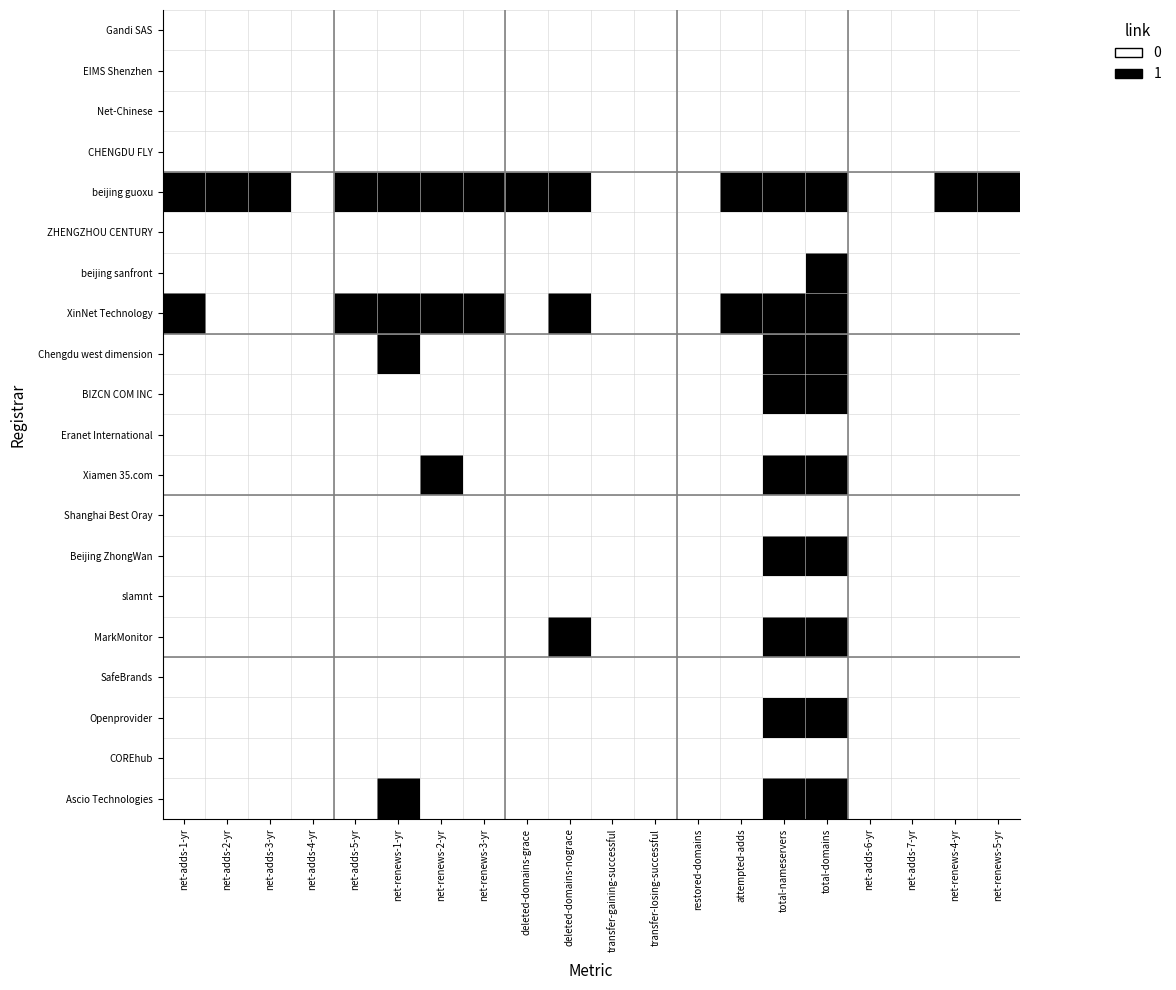

Reading right to left, extract all data points from this chart.

Gandi SAS: net-renews-5-yr=0	net-renews-4-yr=0	net-adds-7-yr=0	net-adds-6-yr=0	total-domains=0	total-nameservers=0	attempted-adds=0	restored-domains=0	transfer-losing-successful=0	transfer-gaining-successful=0	deleted-domains-nograce=0	deleted-domains-grace=0	net-renews-3-yr=0	net-renews-2-yr=0	net-renews-1-yr=0	net-adds-5-yr=0	net-adds-4-yr=0	net-adds-3-yr=0	net-adds-2-yr=0	net-adds-1-yr=0
EIMS Shenzhen: net-renews-5-yr=0	net-renews-4-yr=0	net-adds-7-yr=0	net-adds-6-yr=0	total-domains=0	total-nameservers=0	attempted-adds=0	restored-domains=0	transfer-losing-successful=0	transfer-gaining-successful=0	deleted-domains-nograce=0	deleted-domains-grace=0	net-renews-3-yr=0	net-renews-2-yr=0	net-renews-1-yr=0	net-adds-5-yr=0	net-adds-4-yr=0	net-adds-3-yr=0	net-adds-2-yr=0	net-adds-1-yr=0
Net-Chinese: net-renews-5-yr=0	net-renews-4-yr=0	net-adds-7-yr=0	net-adds-6-yr=0	total-domains=0	total-nameservers=0	attempted-adds=0	restored-domains=0	transfer-losing-successful=0	transfer-gaining-successful=0	deleted-domains-nograce=0	deleted-domains-grace=0	net-renews-3-yr=0	net-renews-2-yr=0	net-renews-1-yr=0	net-adds-5-yr=0	net-adds-4-yr=0	net-adds-3-yr=0	net-adds-2-yr=0	net-adds-1-yr=0
CHENGDU FLY: net-renews-5-yr=0	net-renews-4-yr=0	net-adds-7-yr=0	net-adds-6-yr=0	total-domains=0	total-nameservers=0	attempted-adds=0	restored-domains=0	transfer-losing-successful=0	transfer-gaining-successful=0	deleted-domains-nograce=0	deleted-domains-grace=0	net-renews-3-yr=0	net-renews-2-yr=0	net-renews-1-yr=0	net-adds-5-yr=0	net-adds-4-yr=0	net-adds-3-yr=0	net-adds-2-yr=0	net-adds-1-yr=0
beijing guoxu: net-renews-5-yr=1	net-renews-4-yr=1	net-adds-7-yr=0	net-adds-6-yr=0	total-domains=1	total-nameservers=1	attempted-adds=1	restored-domains=0	transfer-losing-successful=0	transfer-gaining-successful=0	deleted-domains-nograce=1	deleted-domains-grace=1	net-renews-3-yr=1	net-renews-2-yr=1	net-renews-1-yr=1	net-adds-5-yr=1	net-adds-4-yr=0	net-adds-3-yr=1	net-adds-2-yr=1	net-adds-1-yr=1
ZHENGZHOU CENTURY: net-renews-5-yr=0	net-renews-4-yr=0	net-adds-7-yr=0	net-adds-6-yr=0	total-domains=0	total-nameservers=0	attempted-adds=0	restored-domains=0	transfer-losing-successful=0	transfer-gaining-successful=0	deleted-domains-nograce=0	deleted-domains-grace=0	net-renews-3-yr=0	net-renews-2-yr=0	net-renews-1-yr=0	net-adds-5-yr=0	net-adds-4-yr=0	net-adds-3-yr=0	net-adds-2-yr=0	net-adds-1-yr=0
beijing sanfront: net-renews-5-yr=0	net-renews-4-yr=0	net-adds-7-yr=0	net-adds-6-yr=0	total-domains=1	total-nameservers=0	attempted-adds=0	restored-domains=0	transfer-losing-successful=0	transfer-gaining-successful=0	deleted-domains-nograce=0	deleted-domains-grace=0	net-renews-3-yr=0	net-renews-2-yr=0	net-renews-1-yr=0	net-adds-5-yr=0	net-adds-4-yr=0	net-adds-3-yr=0	net-adds-2-yr=0	net-adds-1-yr=0
XinNet Technology: net-renews-5-yr=0	net-renews-4-yr=0	net-adds-7-yr=0	net-adds-6-yr=0	total-domains=1	total-nameservers=1	attempted-adds=1	restored-domains=0	transfer-losing-successful=0	transfer-gaining-successful=0	deleted-domains-nograce=1	deleted-domains-grace=0	net-renews-3-yr=1	net-renews-2-yr=1	net-renews-1-yr=1	net-adds-5-yr=1	net-adds-4-yr=0	net-adds-3-yr=0	net-adds-2-yr=0	net-adds-1-yr=1
Chengdu west dimension: net-renews-5-yr=0	net-renews-4-yr=0	net-adds-7-yr=0	net-adds-6-yr=0	total-domains=1	total-nameservers=1	attempted-adds=0	restored-domains=0	transfer-losing-successful=0	transfer-gaining-successful=0	deleted-domains-nograce=0	deleted-domains-grace=0	net-renews-3-yr=0	net-renews-2-yr=0	net-renews-1-yr=1	net-adds-5-yr=0	net-adds-4-yr=0	net-adds-3-yr=0	net-adds-2-yr=0	net-adds-1-yr=0
BIZCN COM INC: net-renews-5-yr=0	net-renews-4-yr=0	net-adds-7-yr=0	net-adds-6-yr=0	total-domains=1	total-nameservers=1	attempted-adds=0	restored-domains=0	transfer-losing-successful=0	transfer-gaining-successful=0	deleted-domains-nograce=0	deleted-domains-grace=0	net-renews-3-yr=0	net-renews-2-yr=0	net-renews-1-yr=0	net-adds-5-yr=0	net-adds-4-yr=0	net-adds-3-yr=0	net-adds-2-yr=0	net-adds-1-yr=0
Eranet International: net-renews-5-yr=0	net-renews-4-yr=0	net-adds-7-yr=0	net-adds-6-yr=0	total-domains=0	total-nameservers=0	attempted-adds=0	restored-domains=0	transfer-losing-successful=0	transfer-gaining-successful=0	deleted-domains-nograce=0	deleted-domains-grace=0	net-renews-3-yr=0	net-renews-2-yr=0	net-renews-1-yr=0	net-adds-5-yr=0	net-adds-4-yr=0	net-adds-3-yr=0	net-adds-2-yr=0	net-adds-1-yr=0
Xiamen 35.com: net-renews-5-yr=0	net-renews-4-yr=0	net-adds-7-yr=0	net-adds-6-yr=0	total-domains=1	total-nameservers=1	attempted-adds=0	restored-domains=0	transfer-losing-successful=0	transfer-gaining-successful=0	deleted-domains-nograce=0	deleted-domains-grace=0	net-renews-3-yr=0	net-renews-2-yr=1	net-renews-1-yr=0	net-adds-5-yr=0	net-adds-4-yr=0	net-adds-3-yr=0	net-adds-2-yr=0	net-adds-1-yr=0
Shanghai Best Oray: net-renews-5-yr=0	net-renews-4-yr=0	net-adds-7-yr=0	net-adds-6-yr=0	total-domains=0	total-nameservers=0	attempted-adds=0	restored-domains=0	transfer-losing-successful=0	transfer-gaining-successful=0	deleted-domains-nograce=0	deleted-domains-grace=0	net-renews-3-yr=0	net-renews-2-yr=0	net-renews-1-yr=0	net-adds-5-yr=0	net-adds-4-yr=0	net-adds-3-yr=0	net-adds-2-yr=0	net-adds-1-yr=0
Beijing ZhongWan: net-renews-5-yr=0	net-renews-4-yr=0	net-adds-7-yr=0	net-adds-6-yr=0	total-domains=1	total-nameservers=1	attempted-adds=0	restored-domains=0	transfer-losing-successful=0	transfer-gaining-successful=0	deleted-domains-nograce=0	deleted-domains-grace=0	net-renews-3-yr=0	net-renews-2-yr=0	net-renews-1-yr=0	net-adds-5-yr=0	net-adds-4-yr=0	net-adds-3-yr=0	net-adds-2-yr=0	net-adds-1-yr=0
slamnt: net-renews-5-yr=0	net-renews-4-yr=0	net-adds-7-yr=0	net-adds-6-yr=0	total-domains=0	total-nameservers=0	attempted-adds=0	restored-domains=0	transfer-losing-successful=0	transfer-gaining-successful=0	deleted-domains-nograce=0	deleted-domains-grace=0	net-renews-3-yr=0	net-renews-2-yr=0	net-renews-1-yr=0	net-adds-5-yr=0	net-adds-4-yr=0	net-adds-3-yr=0	net-adds-2-yr=0	net-adds-1-yr=0
MarkMonitor: net-renews-5-yr=0	net-renews-4-yr=0	net-adds-7-yr=0	net-adds-6-yr=0	total-domains=1	total-nameservers=1	attempted-adds=0	restored-domains=0	transfer-losing-successful=0	transfer-gaining-successful=0	deleted-domains-nograce=1	deleted-domains-grace=0	net-renews-3-yr=0	net-renews-2-yr=0	net-renews-1-yr=0	net-adds-5-yr=0	net-adds-4-yr=0	net-adds-3-yr=0	net-adds-2-yr=0	net-adds-1-yr=0
SafeBrands: net-renews-5-yr=0	net-renews-4-yr=0	net-adds-7-yr=0	net-adds-6-yr=0	total-domains=0	total-nameservers=0	attempted-adds=0	restored-domains=0	transfer-losing-successful=0	transfer-gaining-successful=0	deleted-domains-nograce=0	deleted-domains-grace=0	net-renews-3-yr=0	net-renews-2-yr=0	net-renews-1-yr=0	net-adds-5-yr=0	net-adds-4-yr=0	net-adds-3-yr=0	net-adds-2-yr=0	net-adds-1-yr=0
Openprovider: net-renews-5-yr=0	net-renews-4-yr=0	net-adds-7-yr=0	net-adds-6-yr=0	total-domains=1	total-nameservers=1	attempted-adds=0	restored-domains=0	transfer-losing-successful=0	transfer-gaining-successful=0	deleted-domains-nograce=0	deleted-domains-grace=0	net-renews-3-yr=0	net-renews-2-yr=0	net-renews-1-yr=0	net-adds-5-yr=0	net-adds-4-yr=0	net-adds-3-yr=0	net-adds-2-yr=0	net-adds-1-yr=0
COREhub: net-renews-5-yr=0	net-renews-4-yr=0	net-adds-7-yr=0	net-adds-6-yr=0	total-domains=0	total-nameservers=0	attempted-adds=0	restored-domains=0	transfer-losing-successful=0	transfer-gaining-successful=0	deleted-domains-nograce=0	deleted-domains-grace=0	net-renews-3-yr=0	net-renews-2-yr=0	net-renews-1-yr=0	net-adds-5-yr=0	net-adds-4-yr=0	net-adds-3-yr=0	net-adds-2-yr=0	net-adds-1-yr=0
Ascio Technologies: net-renews-5-yr=0	net-renews-4-yr=0	net-adds-7-yr=0	net-adds-6-yr=0	total-domains=1	total-nameservers=1	attempted-adds=0	restored-domains=0	transfer-losing-successful=0	transfer-gaining-successful=0	deleted-domains-nograce=0	deleted-domains-grace=0	net-renews-3-yr=0	net-renews-2-yr=0	net-renews-1-yr=1	net-adds-5-yr=0	net-adds-4-yr=0	net-adds-3-yr=0	net-adds-2-yr=0	net-adds-1-yr=0